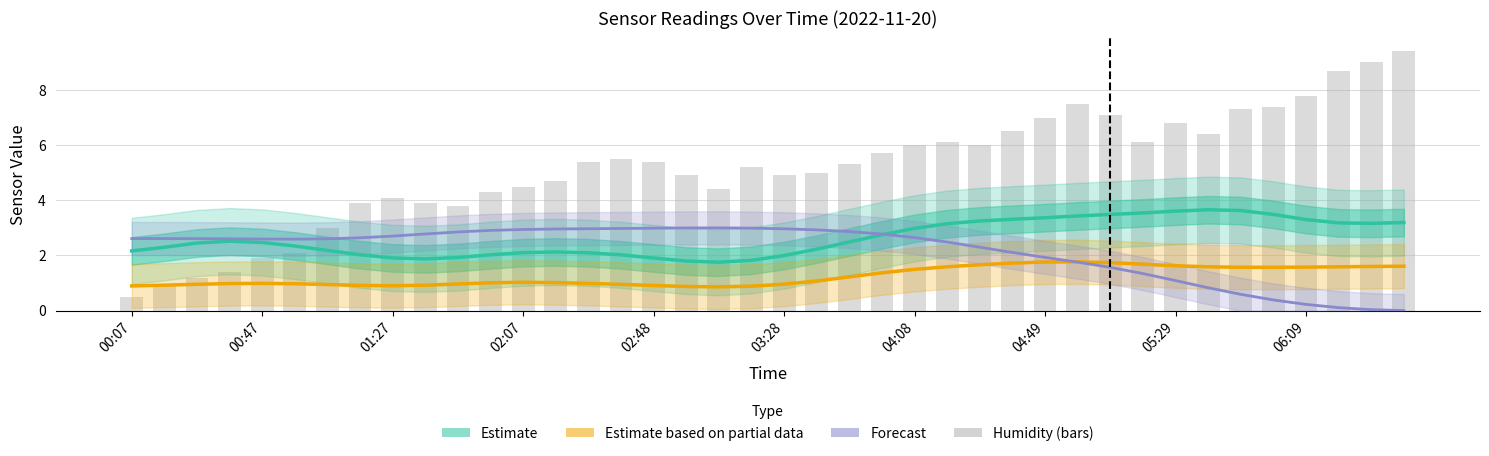

Is the value of SDS_P2 (Partial Estimate) at 37 greater than the value of Temp (Forecast) at 39?

Yes